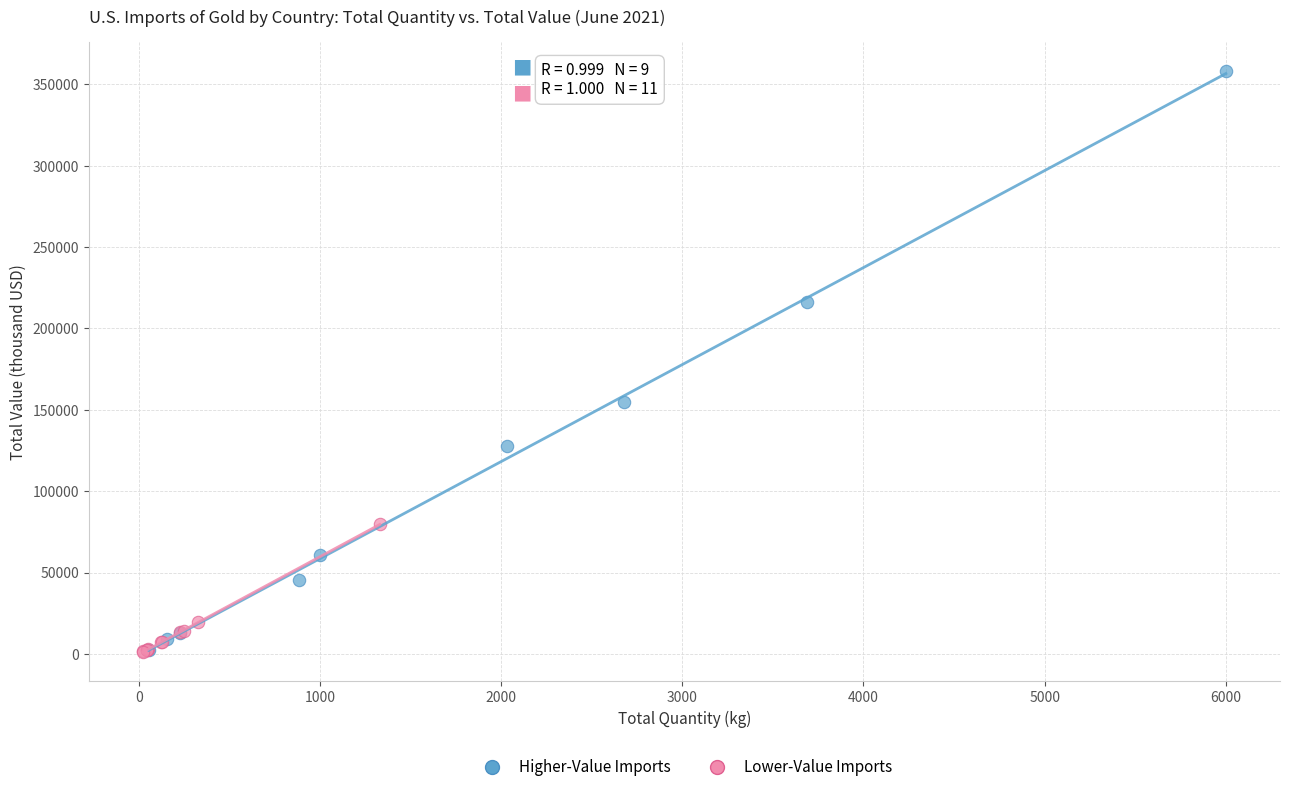

Which series has the largest Y range (max minus min)?

Higher-Value Imports